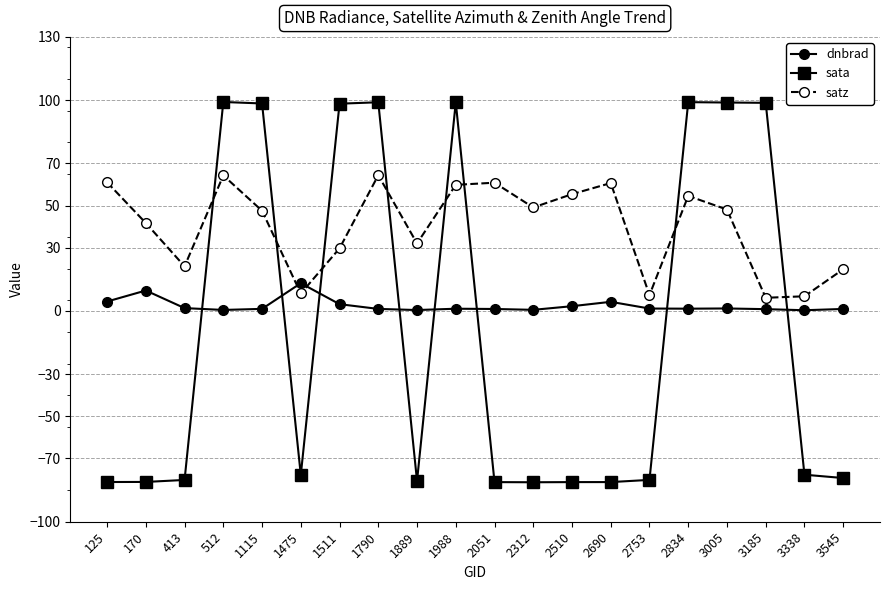

Which series changed the most between 413 and 1790?

sata